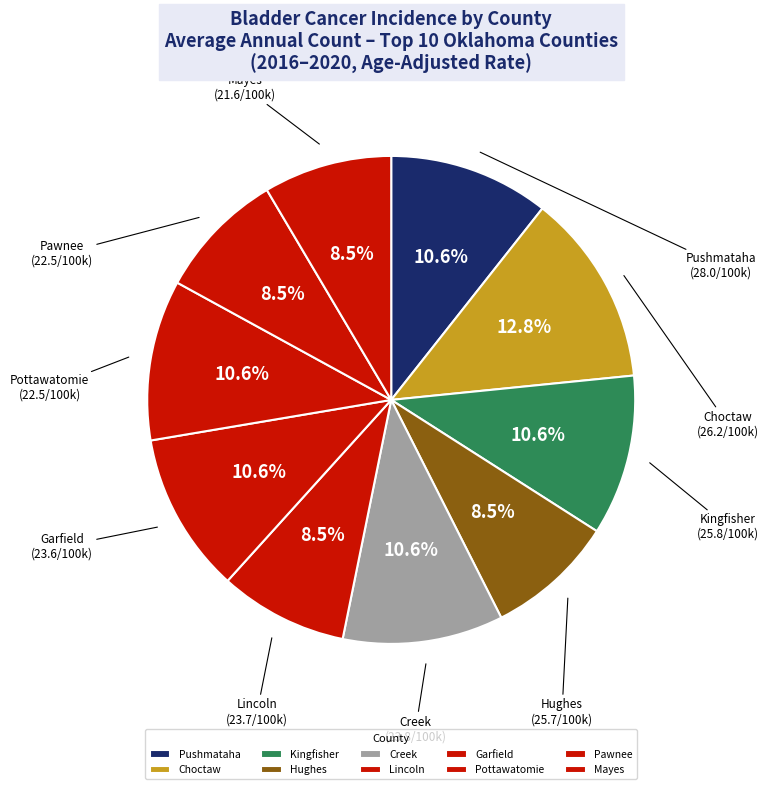

What percentage is the Pottawatomie slice, to the nearest percent?

11%